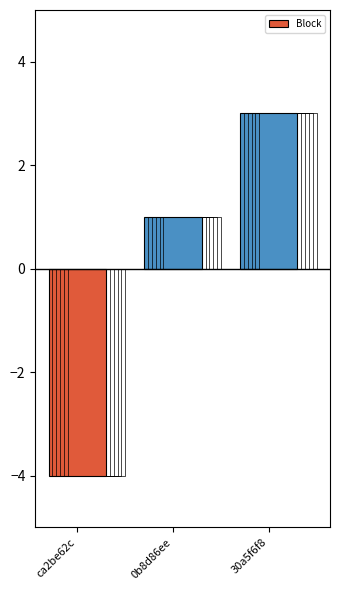

How many values are above zero?

2